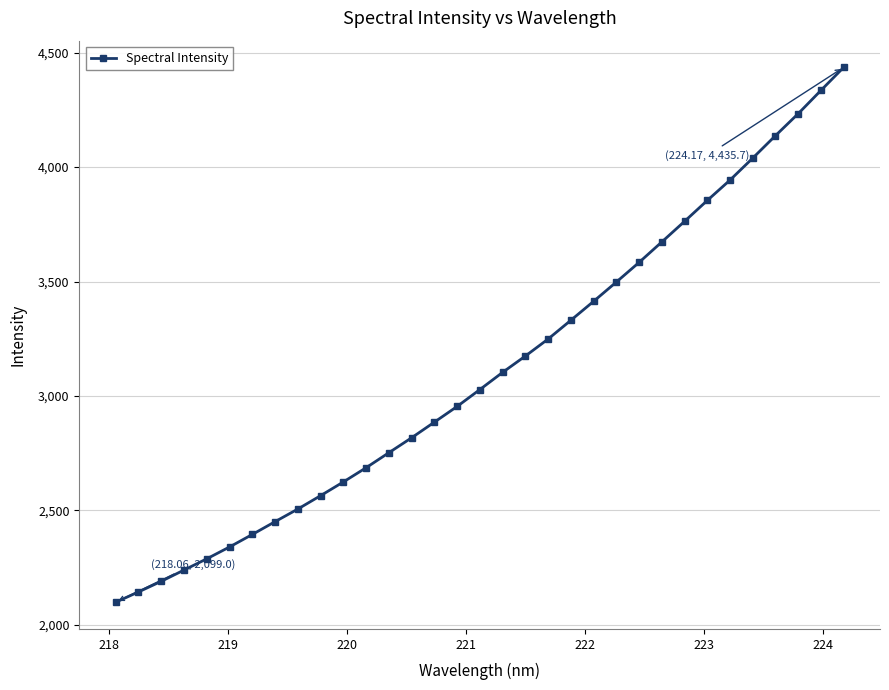

What is the sum of all values?

102736.5